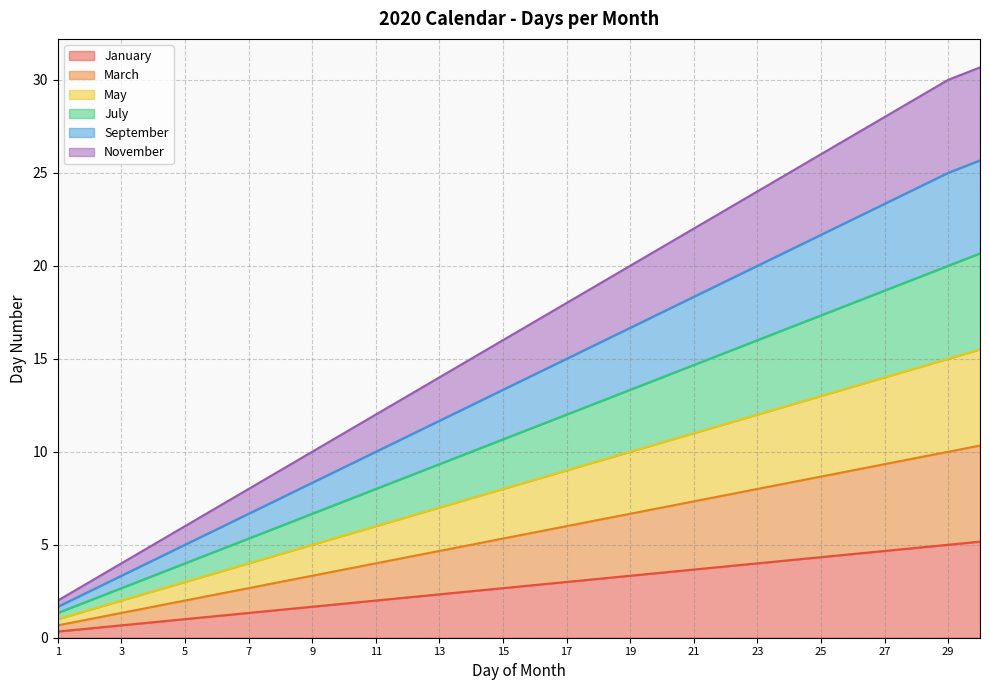

How many categories are shown in the chart?

30